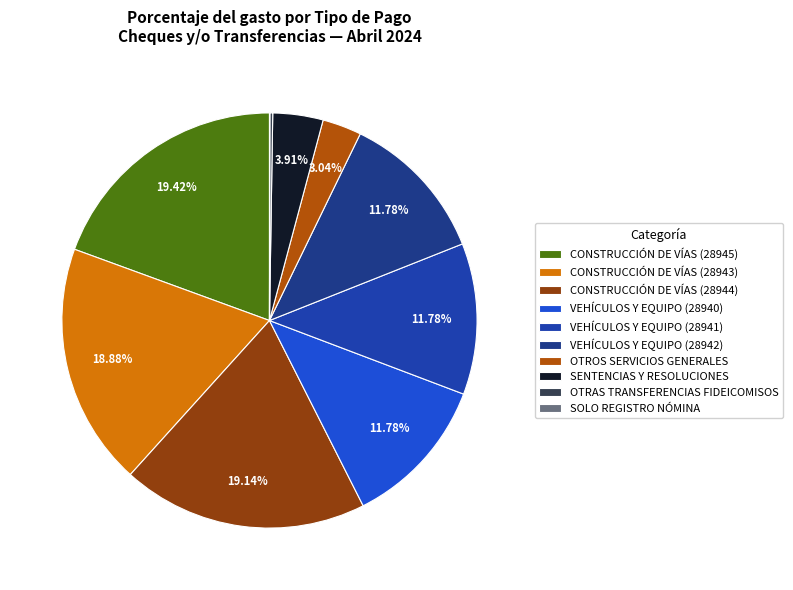

Which category has the smallest portion of the pie?

SOLO REGISTRO NÓMINA